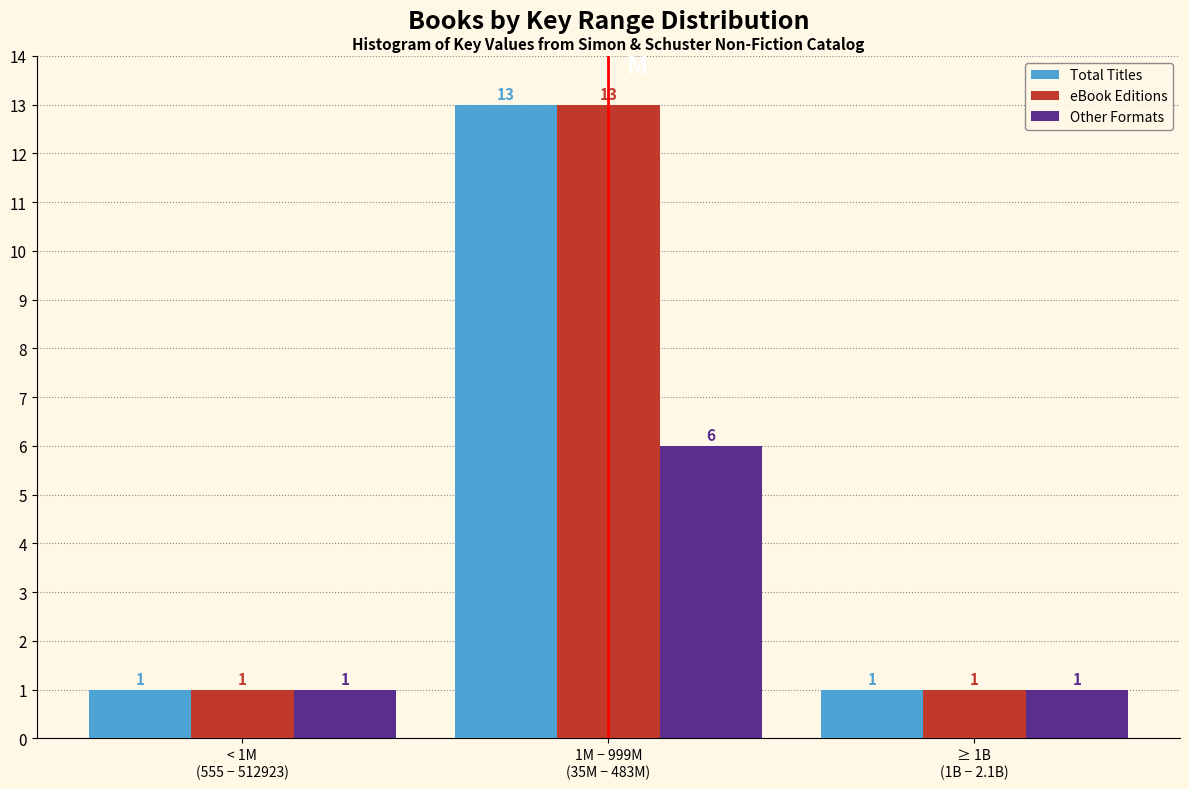

Reading left to right, what are all the values shown in this chart?

Total Titles: 1	13	1
eBook Editions: 1	13	1
Other Formats: 1	6	1